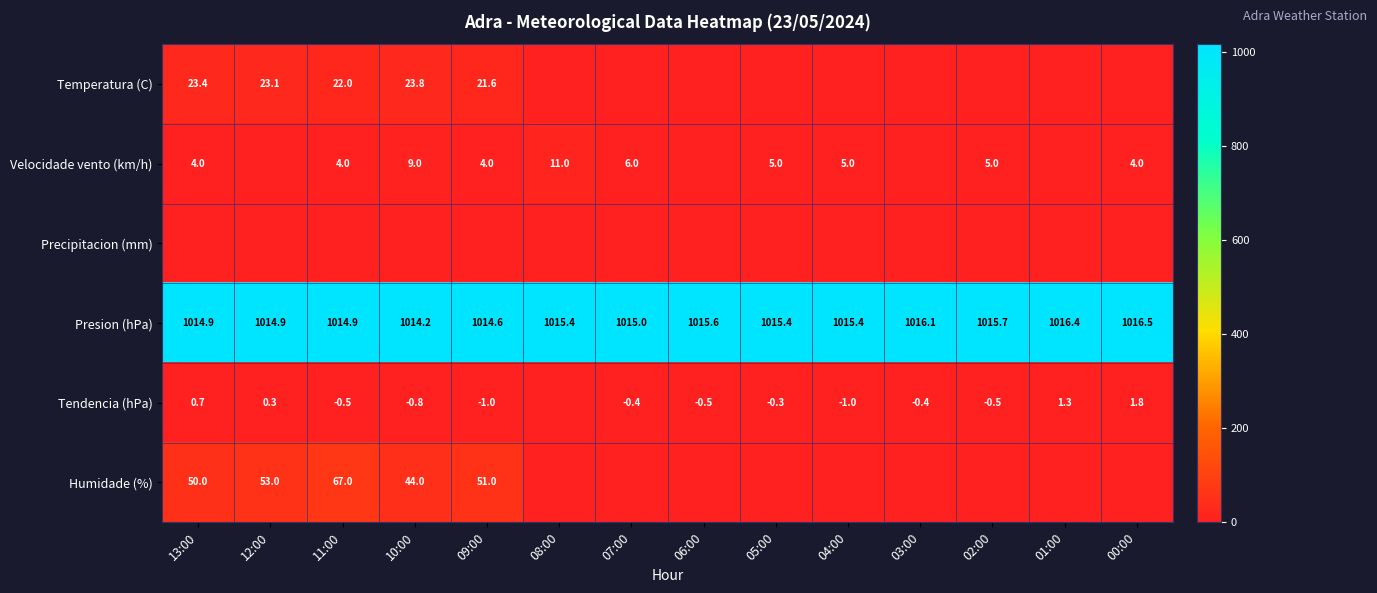

The Tendencia (hPa) series shows -0.8 at 10:00. True or false?

True